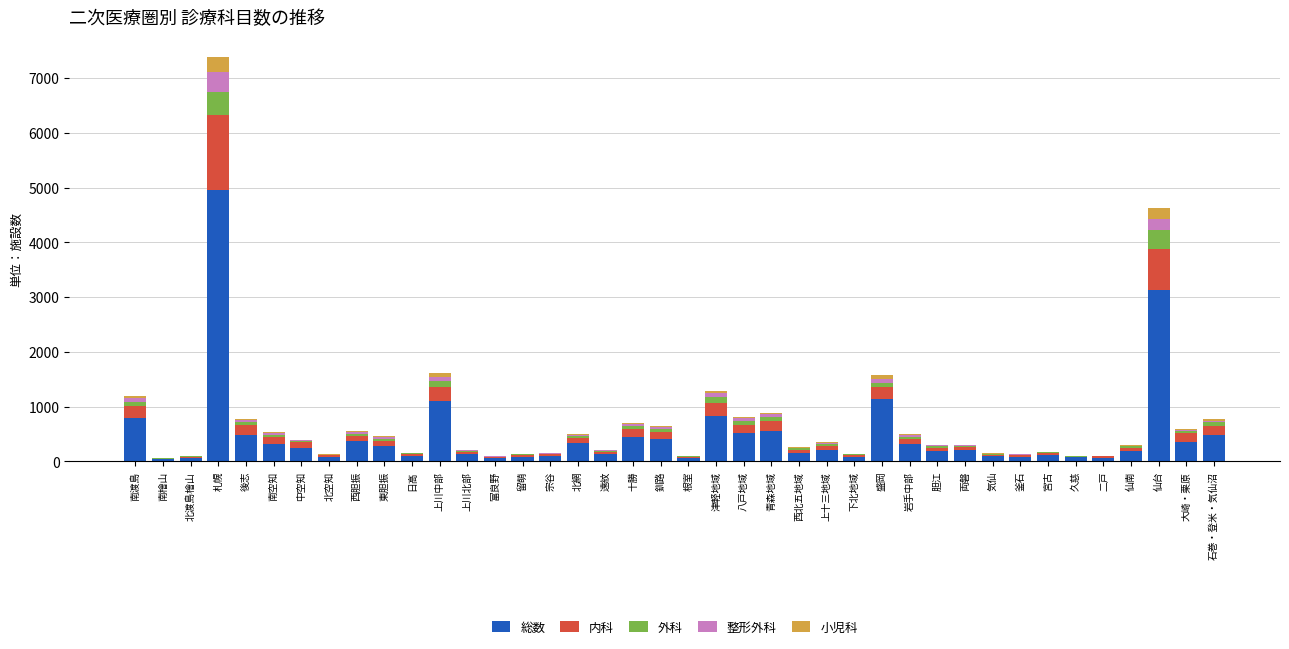

What is the total value across all series at 大崎・栗原?

592